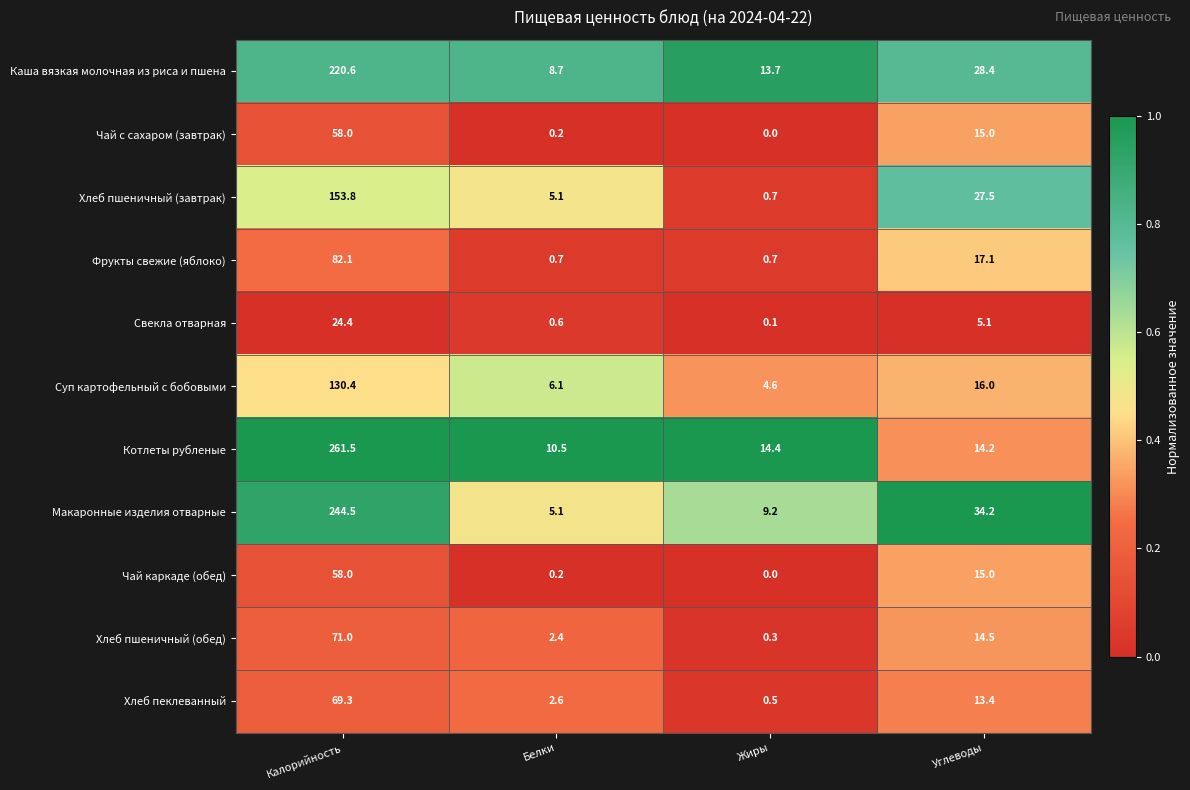

Between Калорийность and Белки, which series saw the biggest shift?

Котлеты рубленые